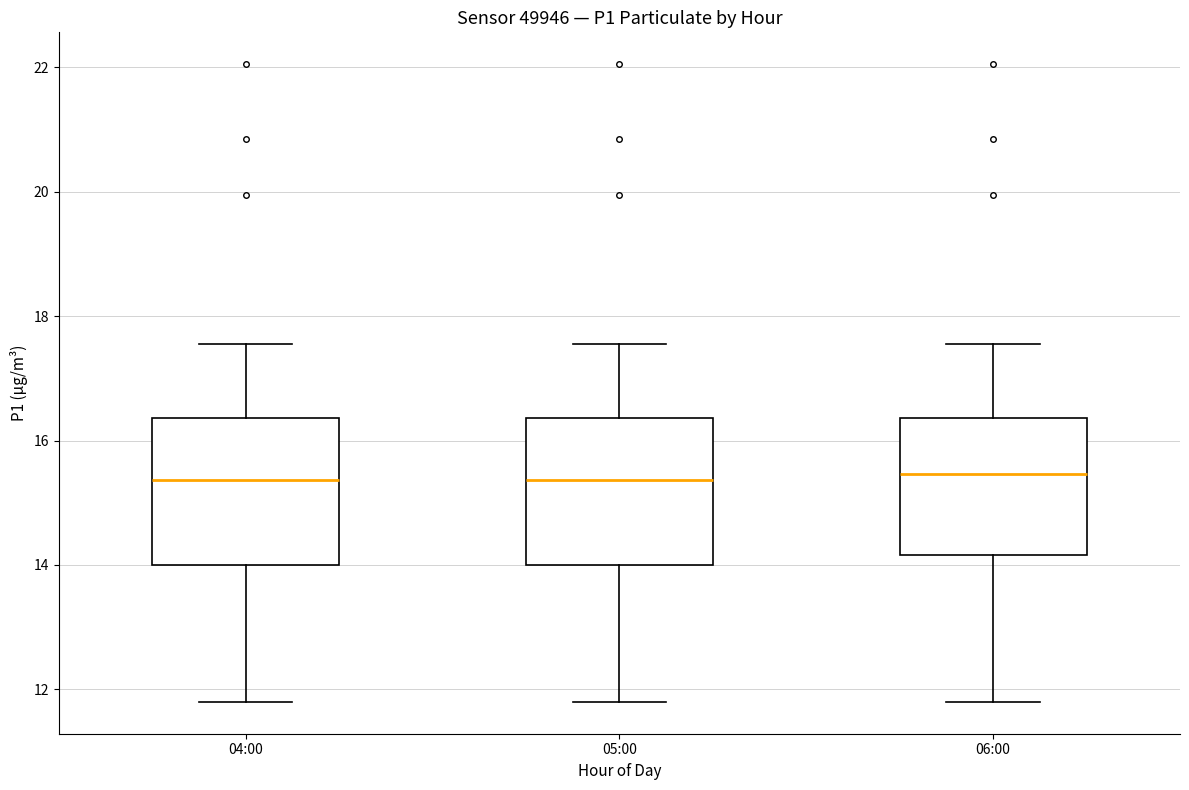

Reading left to right, read every box against the y-axis: the position of its median line, the range the box covers, and the ends of its whiskers. The values are not printed on the chart, so give them approximately, as read against the axis.

04:00: median 15.4, box 14.0 to 16.4, whiskers 11.8 to 17.6
05:00: median 15.4, box 14.0 to 16.4, whiskers 11.8 to 17.6
06:00: median 15.4, box 14.2 to 16.4, whiskers 11.8 to 17.6